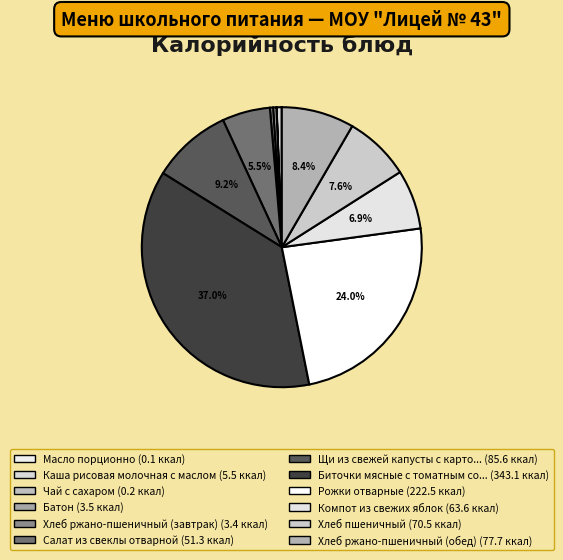

Rank the categories by value from lowest to highest.

Масло порционно, Чай с сахаром, Хлеб ржано-пшеничный (завтрак), Батон, Каша рисовая молочная с маслом, Салат из свеклы отварной, Компот из свежих яблок, Хлеб пшеничный, Хлеб ржано-пшеничный (обед), Щи из свежей капусты с картофелем, Рожки отварные, Биточки мясные с томатным соусом